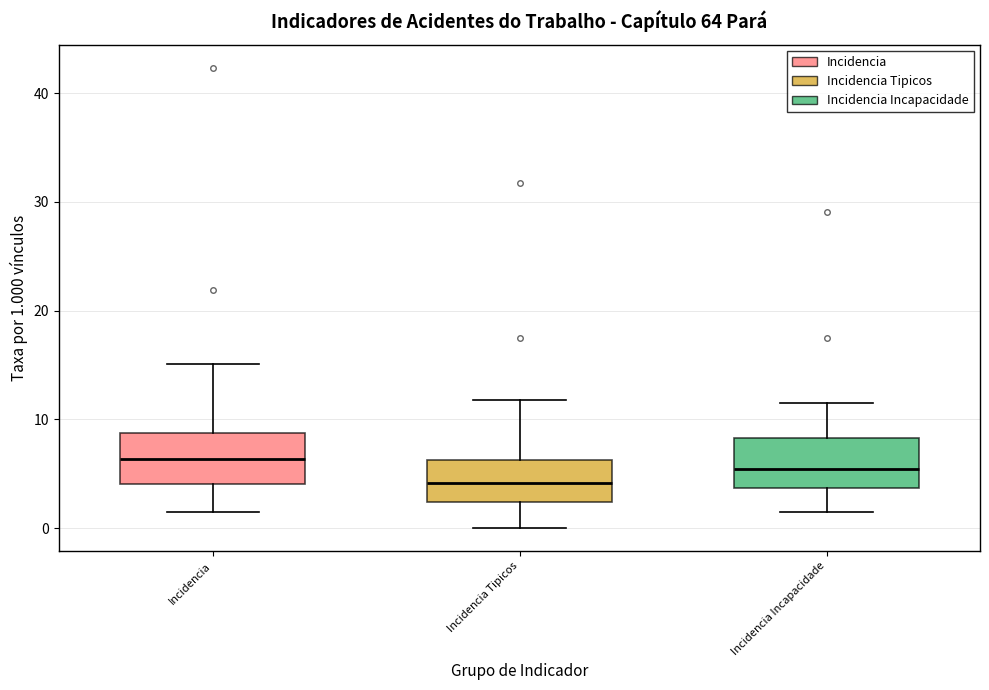

Reading left to right, read every box against the y-axis: the position of its median line, the range the box covers, and the ends of its whiskers. The values are not printed on the chart, so give them approximately, as read against the axis.

Incidencia: median 6, box 4 to 9, whiskers 2 to 15
Incidencia Tipicos: median 4, box 2 to 6, whiskers 0 to 12
Incidencia Incapacidade: median 5, box 4 to 8, whiskers 2 to 11